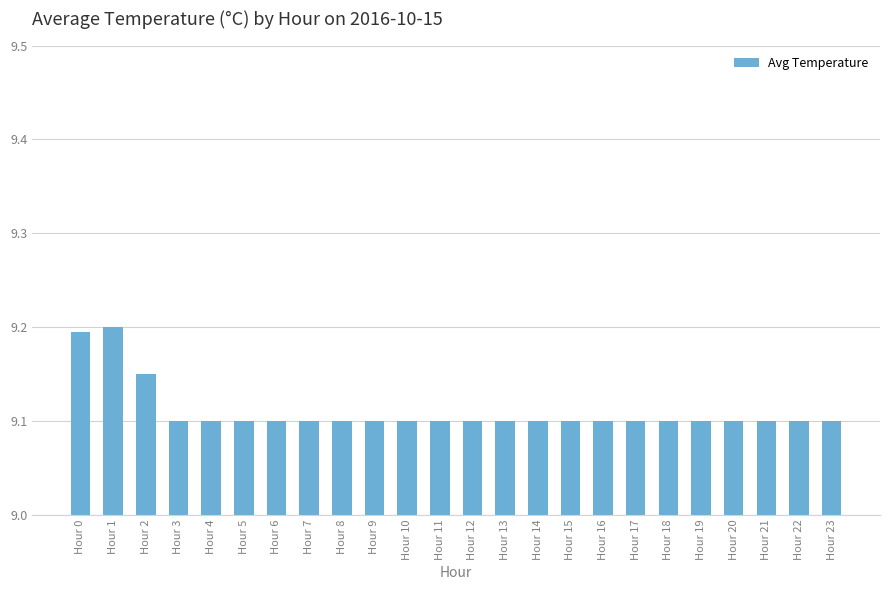

How many values are between 9 and 10?

24